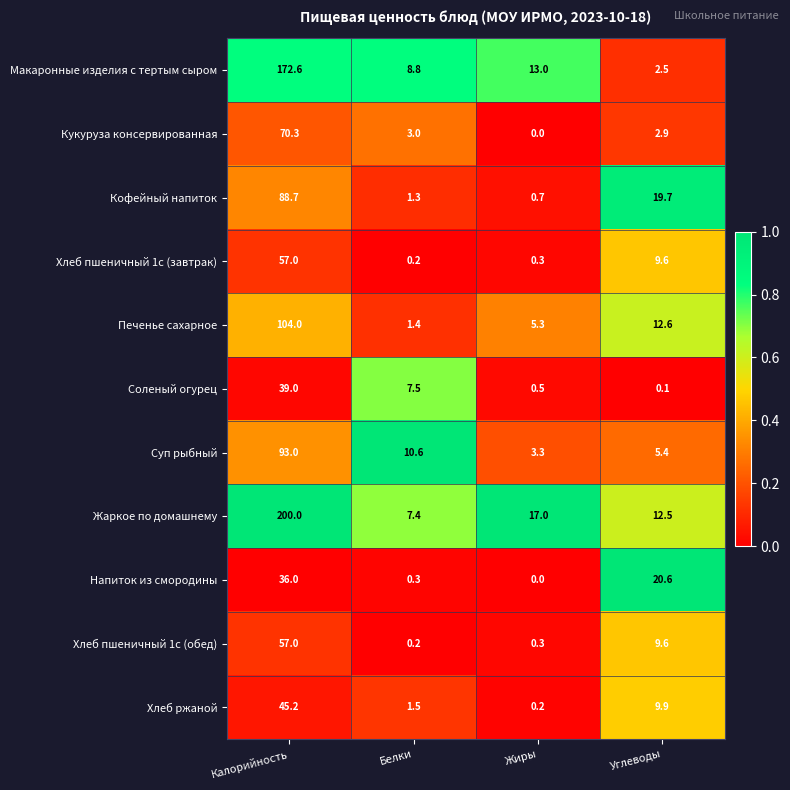

What is the difference between the Хлеб пшеничный 1с (обед) values at Белки and Калорийность?

56.8